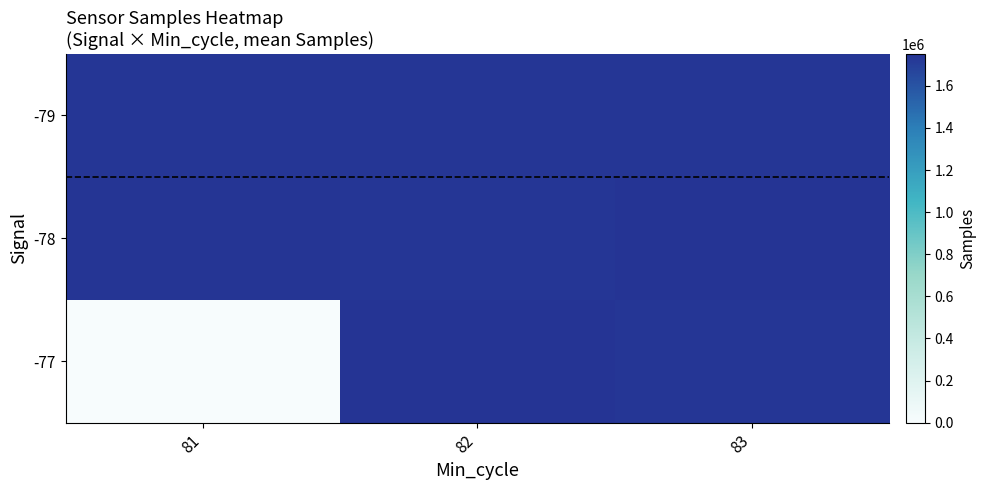

Rank the series at 82 from lowest to highest value.

-79, -78, -77